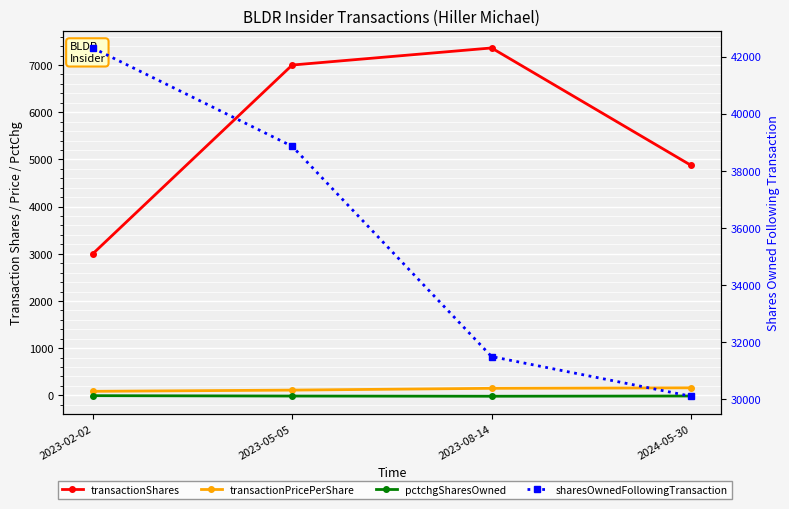

Reading left to right, extract all data points from this chart.

transactionShares: 3000.0	7000.0	7362.0	4875.0
transactionPricePerShare: 85.0	110.9	148.7	159.2
pctchgSharesOwned: -7.0	-15.0	-19.0	-14.0
sharesOwnedFollowingTransaction: 42300.0	38857.0	31495.0	30106.0